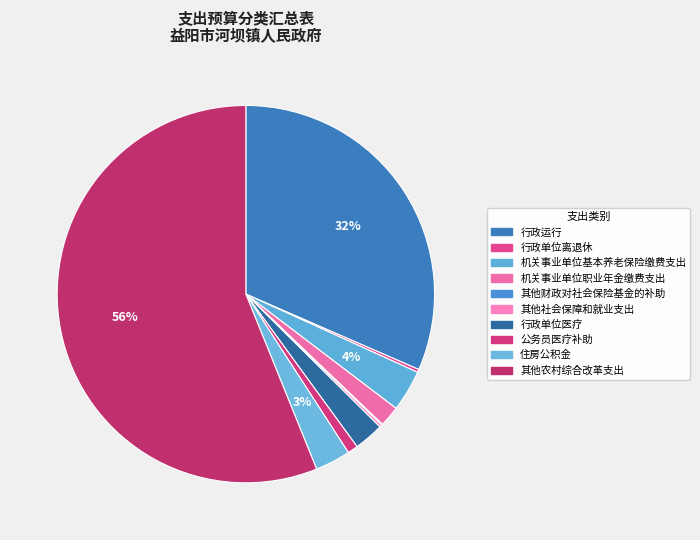

To the nearest percent, what is the difference between the largest and smallest slice percentages?

56%